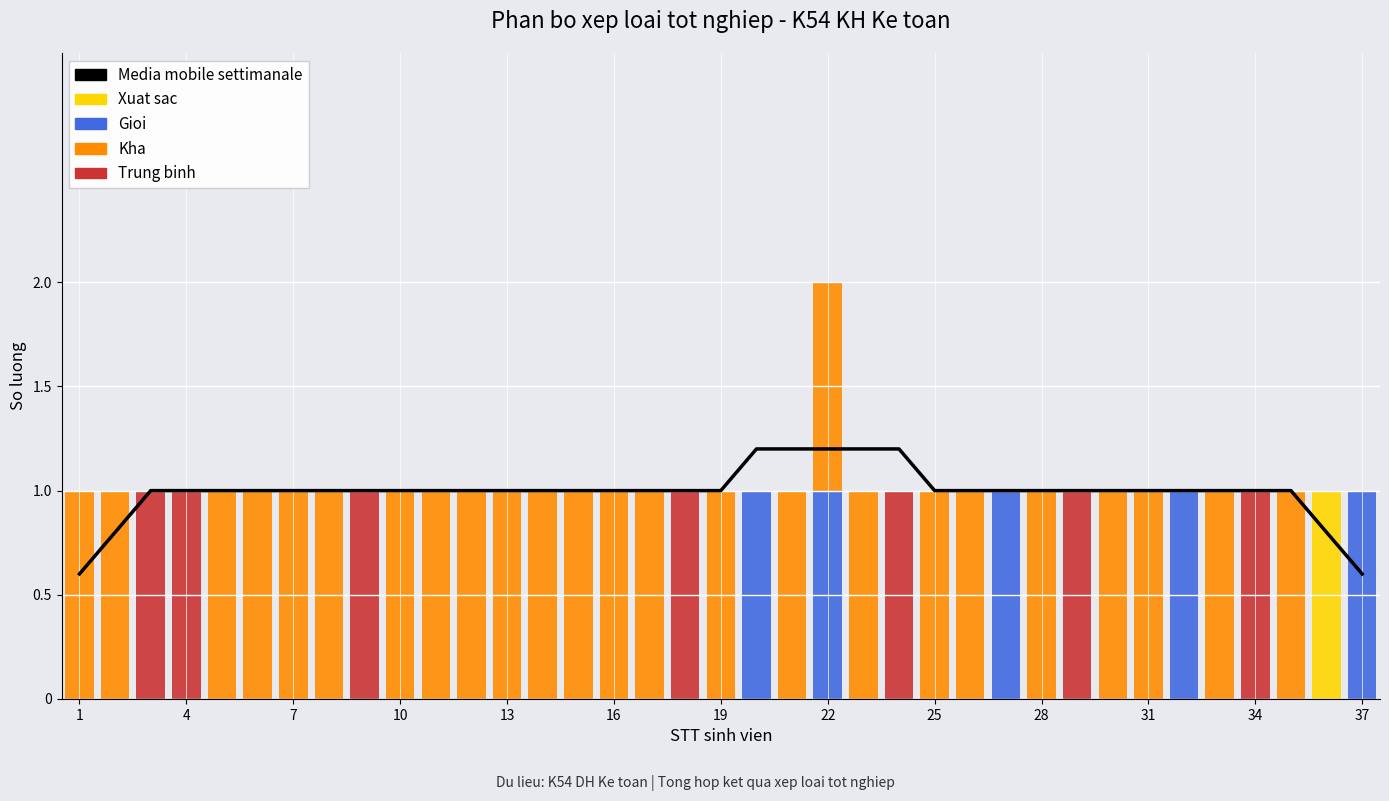

Are the bars horizontal?

No